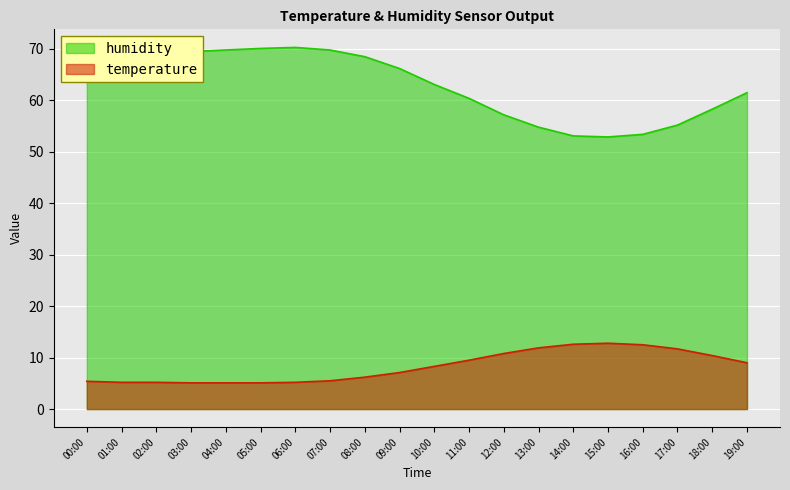

True or false: temperature and humidity cross at least once.

False